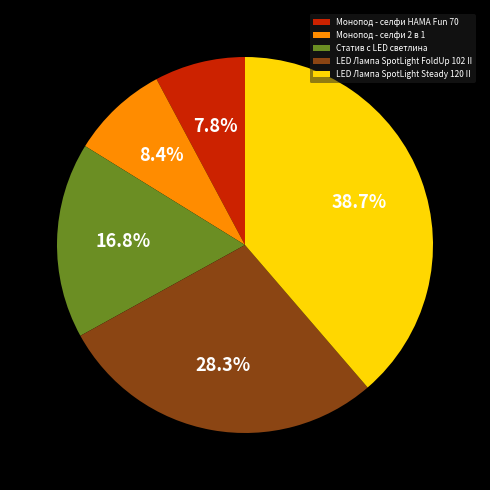

How many segments does this pie chart have?

5